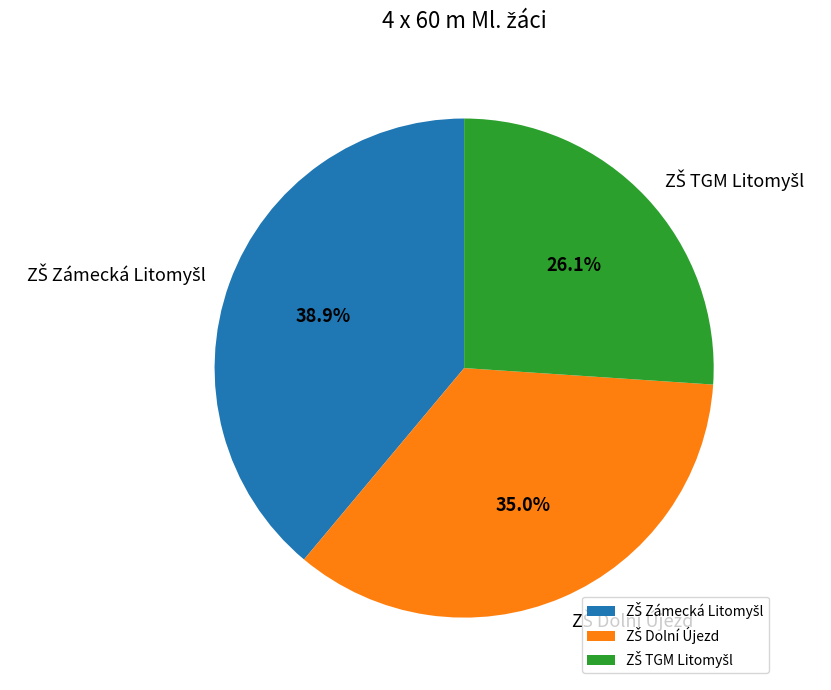

Is there a majority slice in this chart?

No